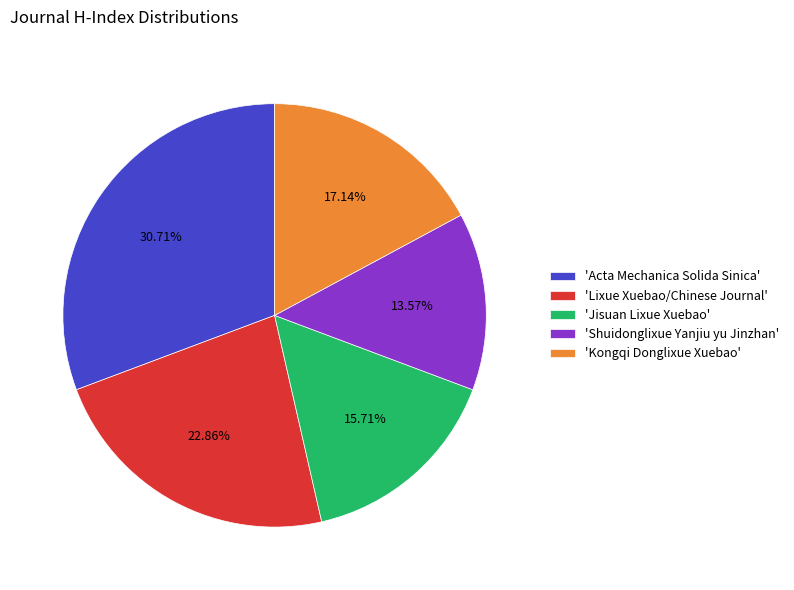

Rank the categories by value from highest to lowest.

'Acta Mechanica Solida Sinica', 'Lixue Xuebao/Chinese Journal', 'Kongqi Donglixue Xuebao', 'Jisuan Lixue Xuebao', 'Shuidonglixue Yanjiu yu Jinzhan'